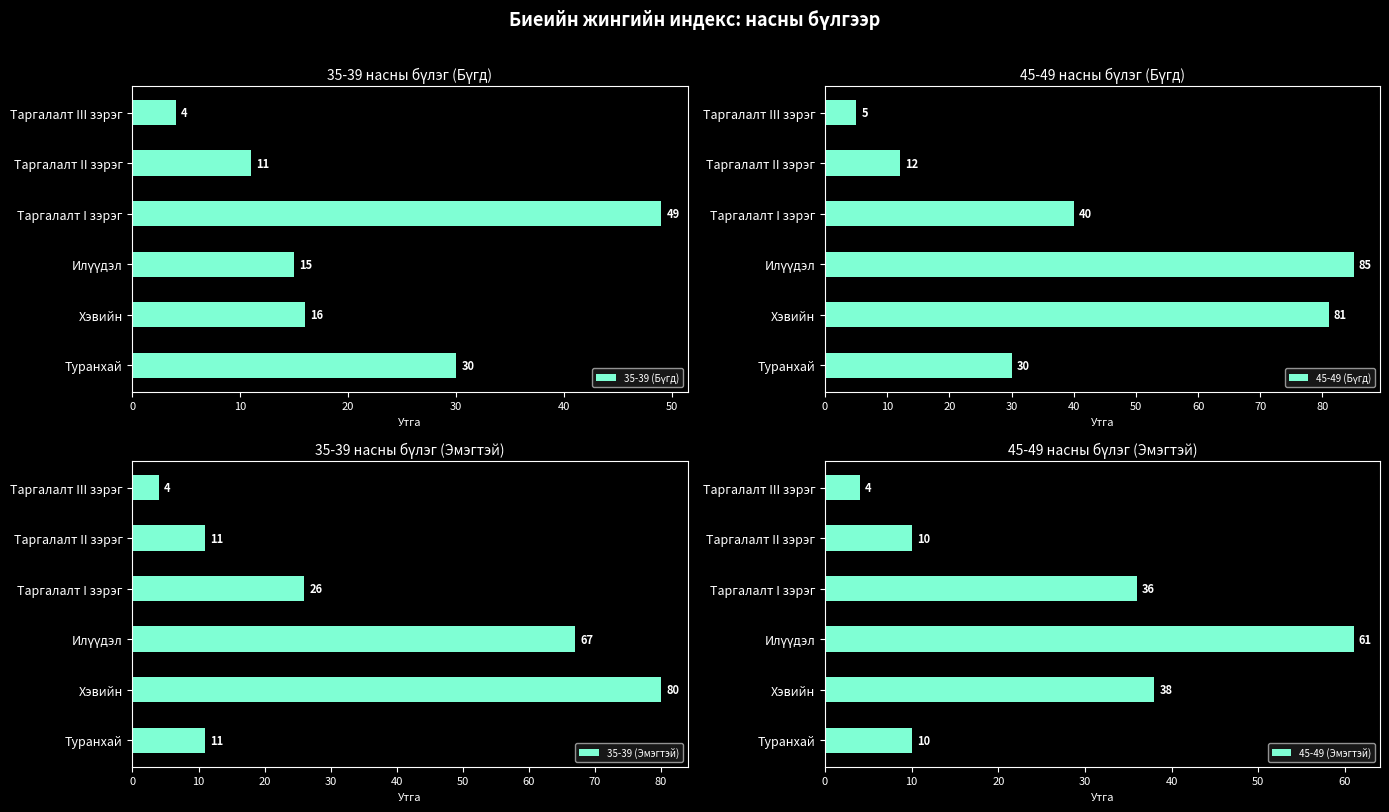

True or false: 35-39 (Эмэгтэй) has a value of 107 at Хэвийн.

False